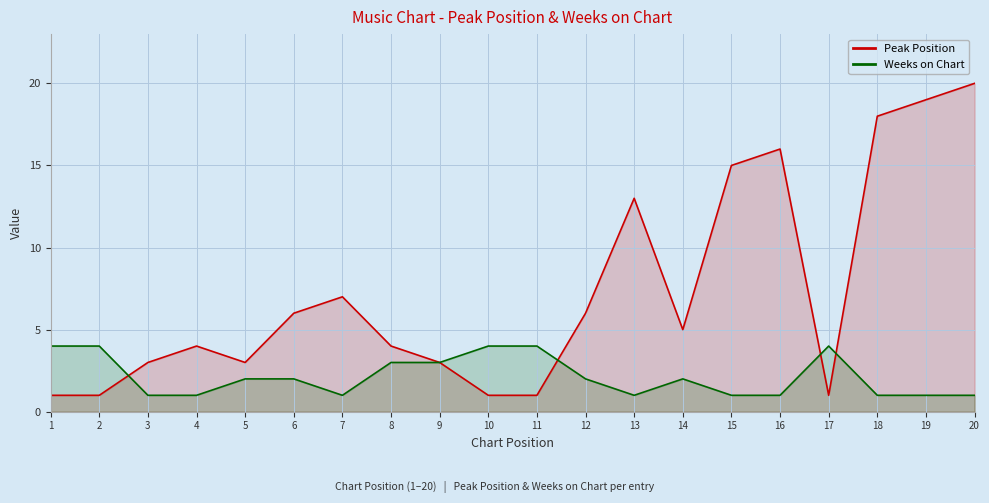

The value of Weeks on Chart at 8 is 3. True or false?

True